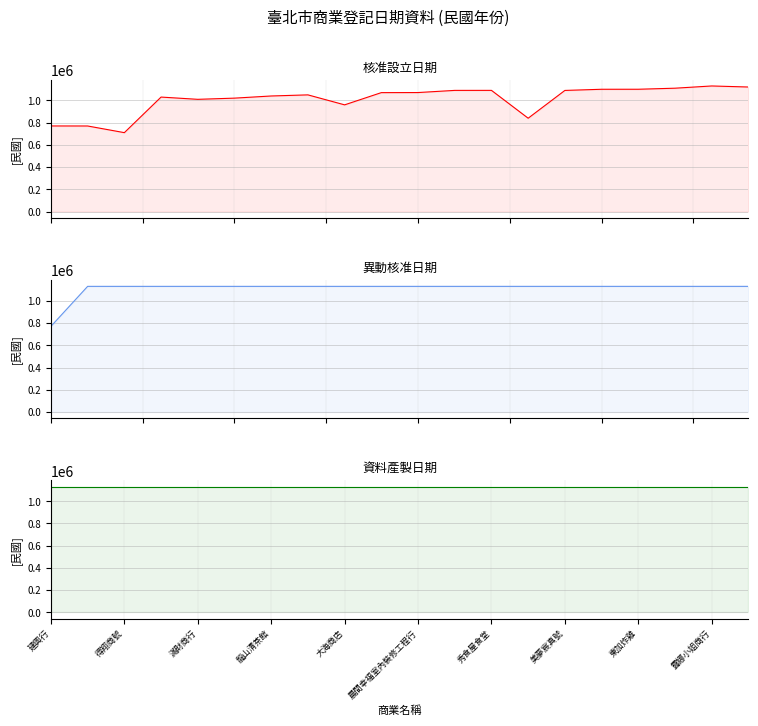

Count the number of data series in this chart.

3